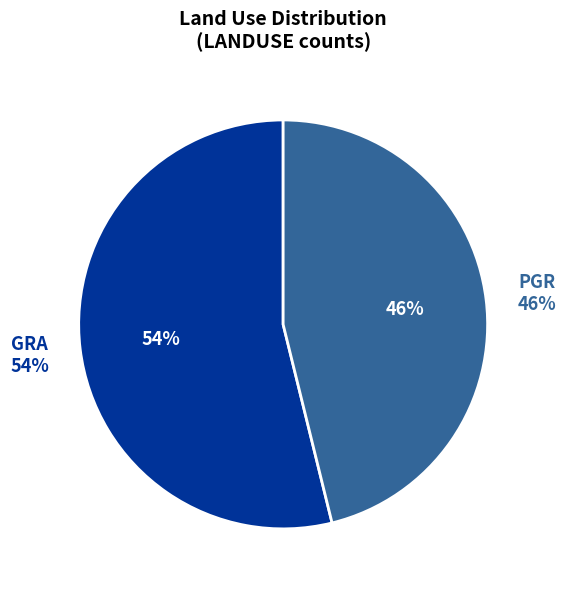

Does GRA account for over 50% of the chart?

Yes